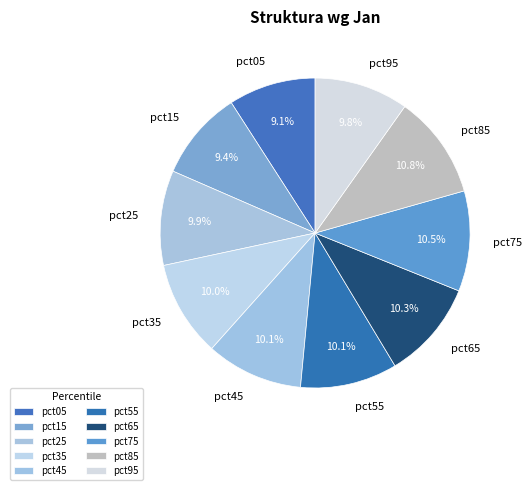

How much of the chart is everything except pct35?

90.0%